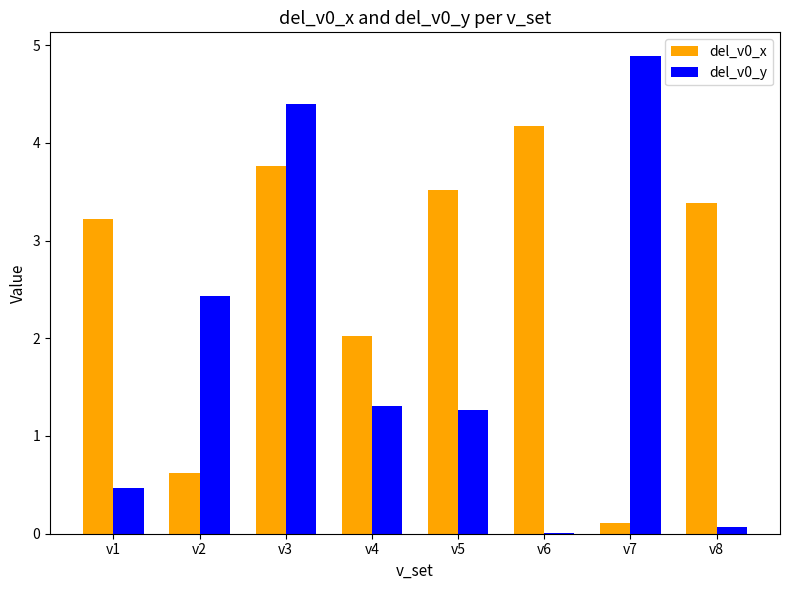

What is the sum of all del_v0_x values?

20.8